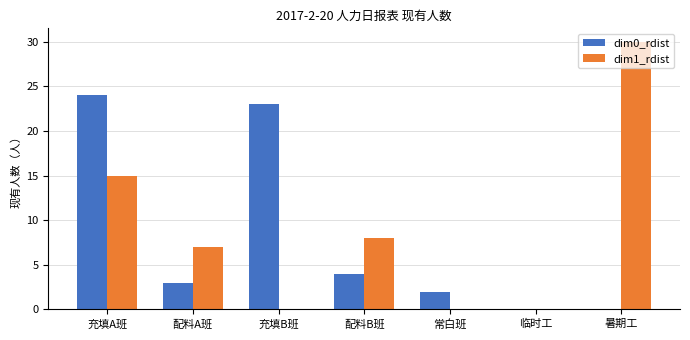

At which category does the chart reach its peak across all series?

暑期工